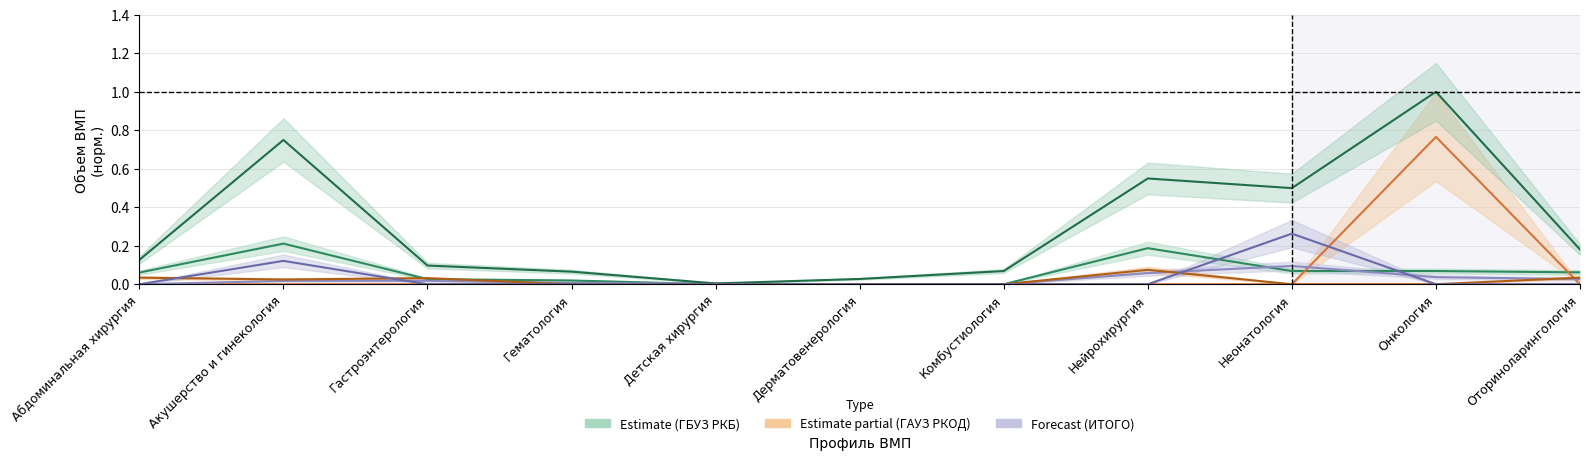

How many data points does each series have?

11